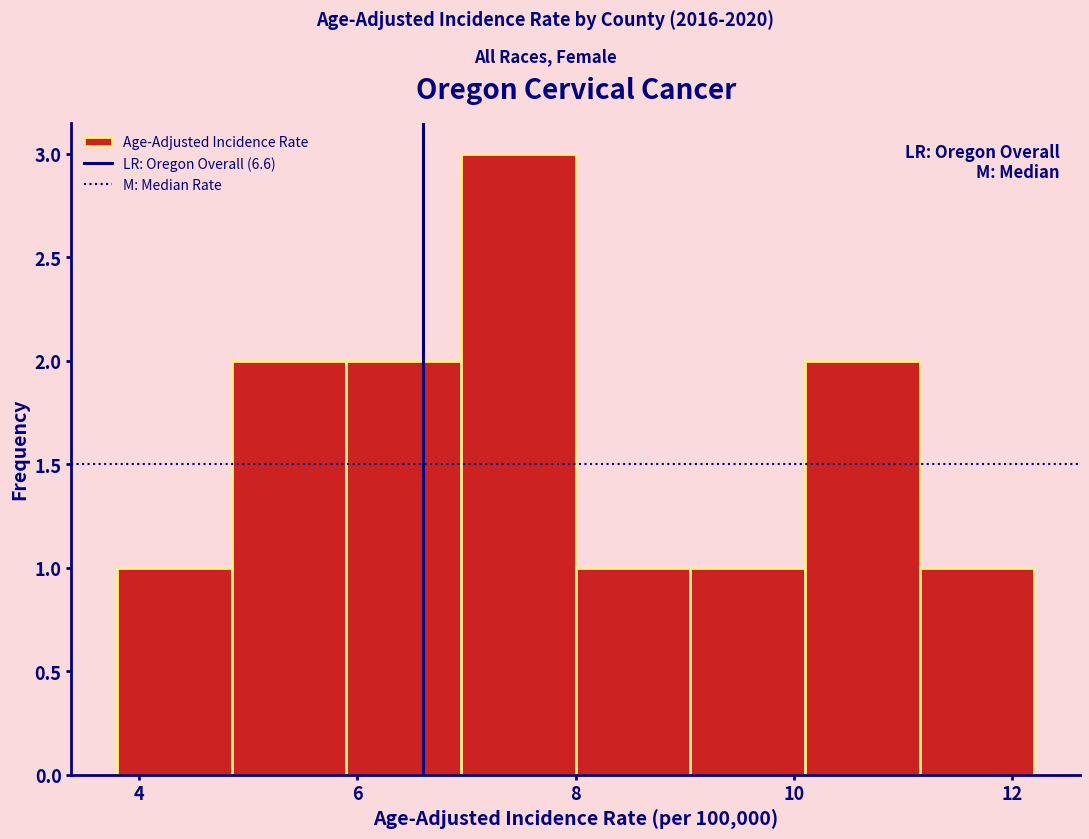

Which range on the x-axis has the tallest bar?

6.95 to 8.00